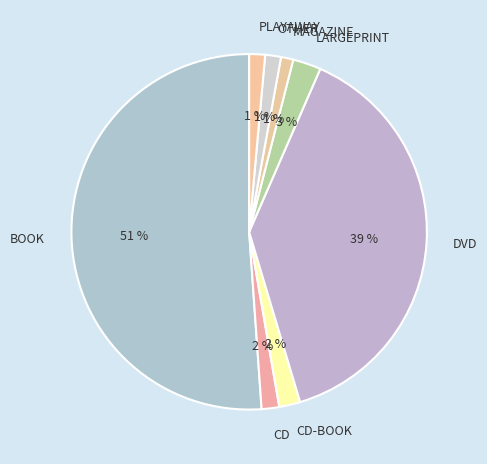

How many slices are in this pie chart?

8